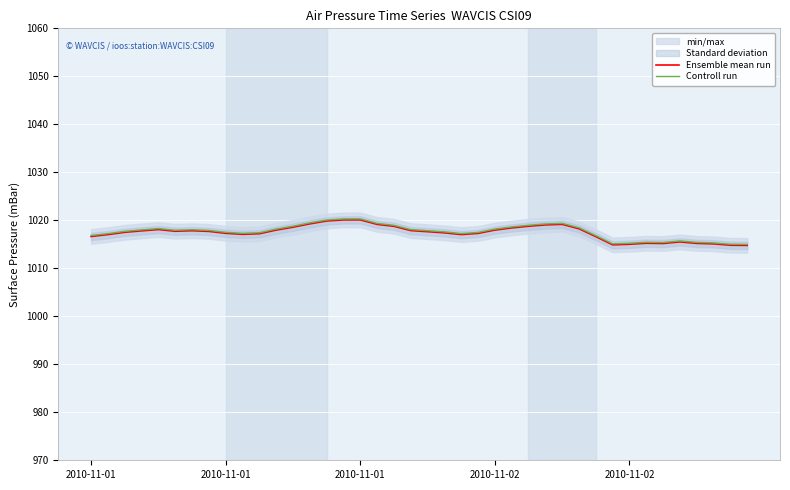

What is the smallest value displayed?

1014.8